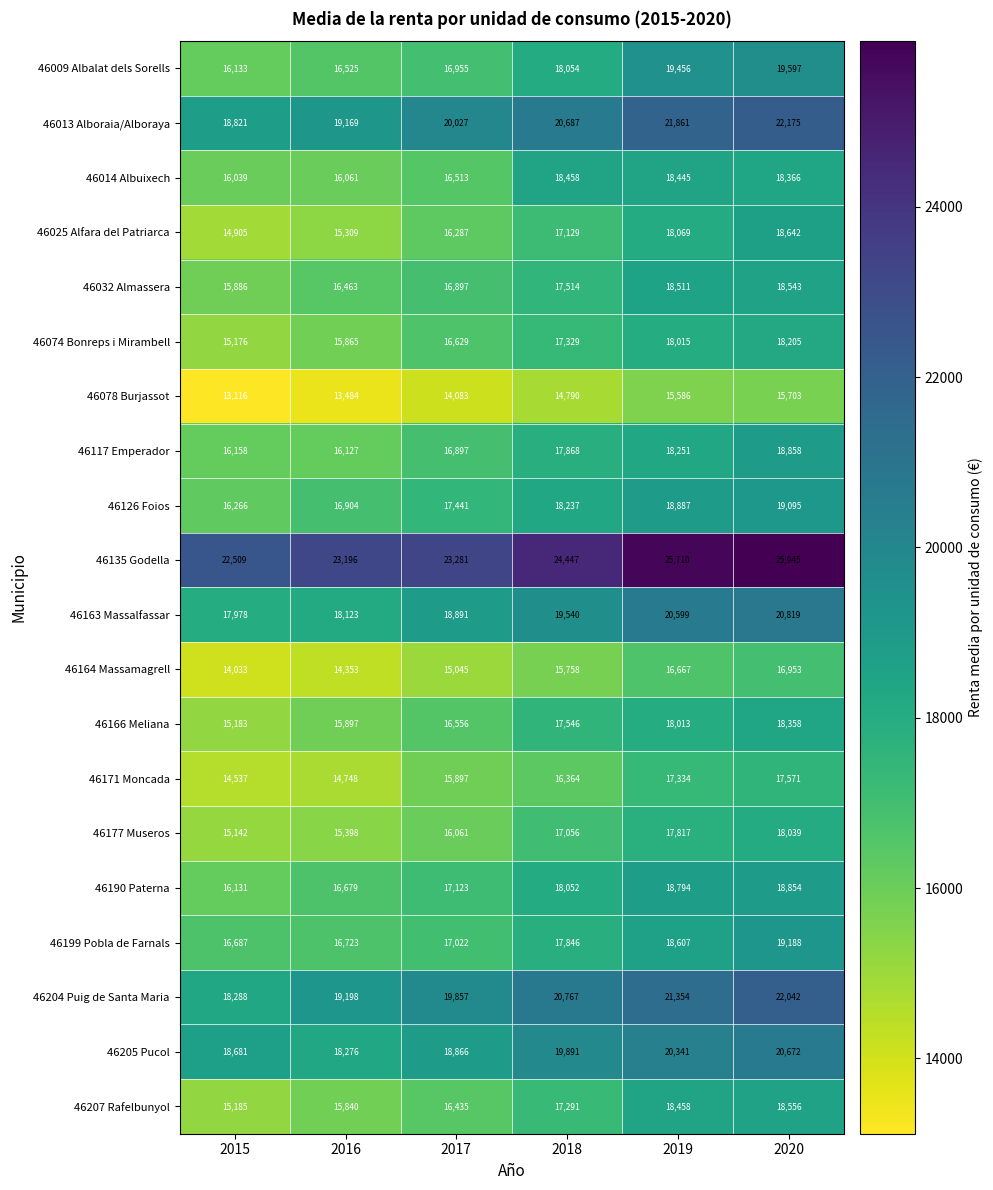

What is the difference between the 46204 Puig de Santa Maria values at 2019 and 2015?

3066